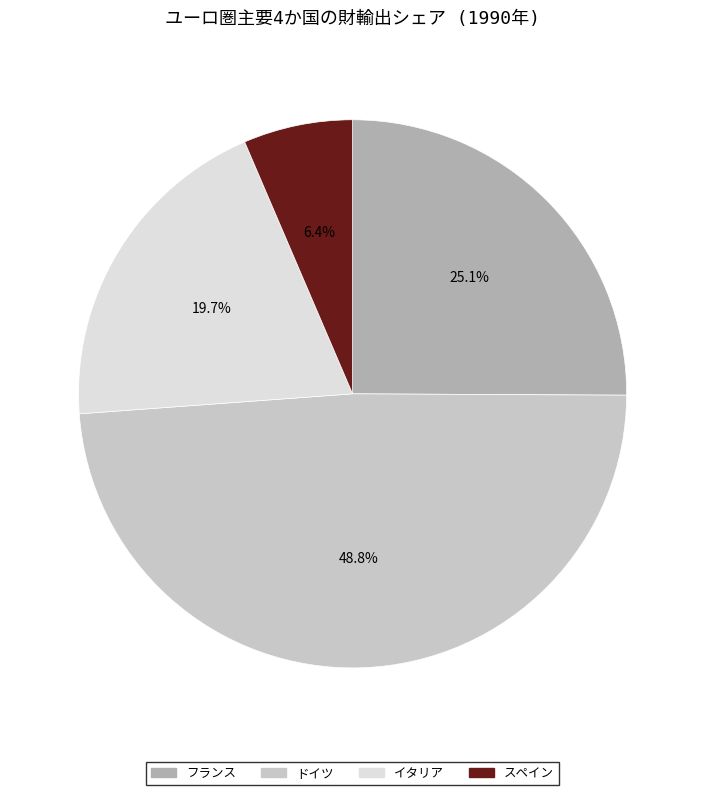

Which slice is the largest?

ドイツ